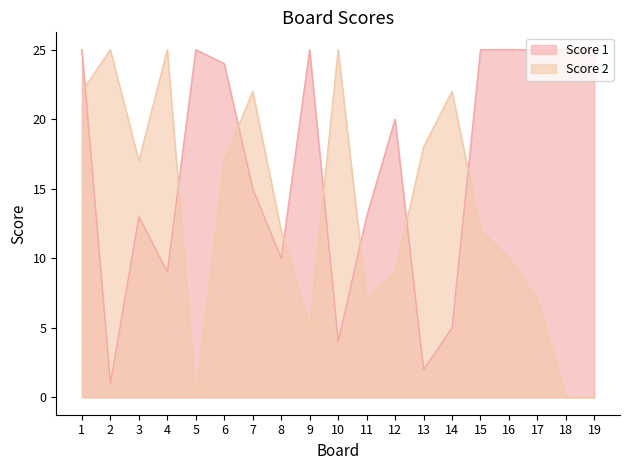

At how many categories does at least one series exceed 20?

14